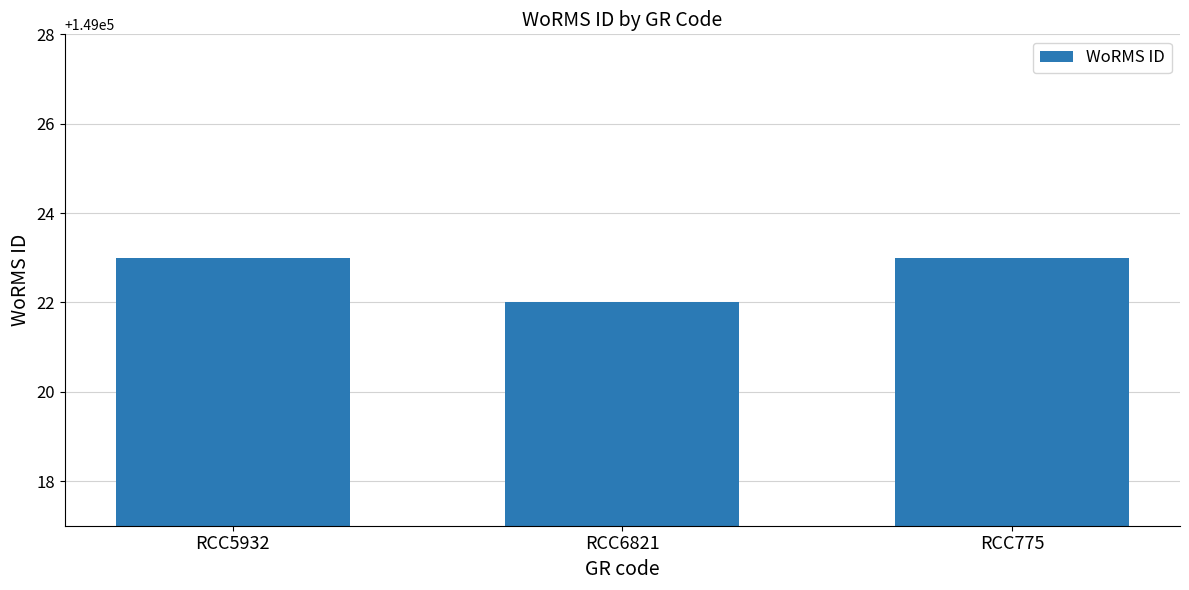

What is the minimum value shown in the chart?

149022